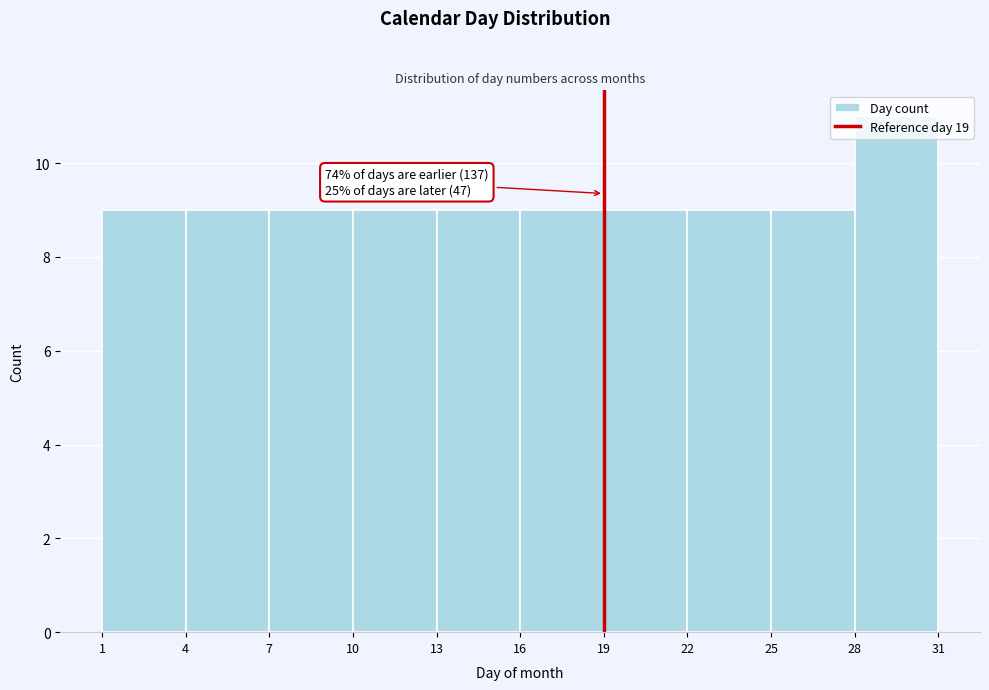

Which range on the x-axis has the tallest bar?

28 to 31